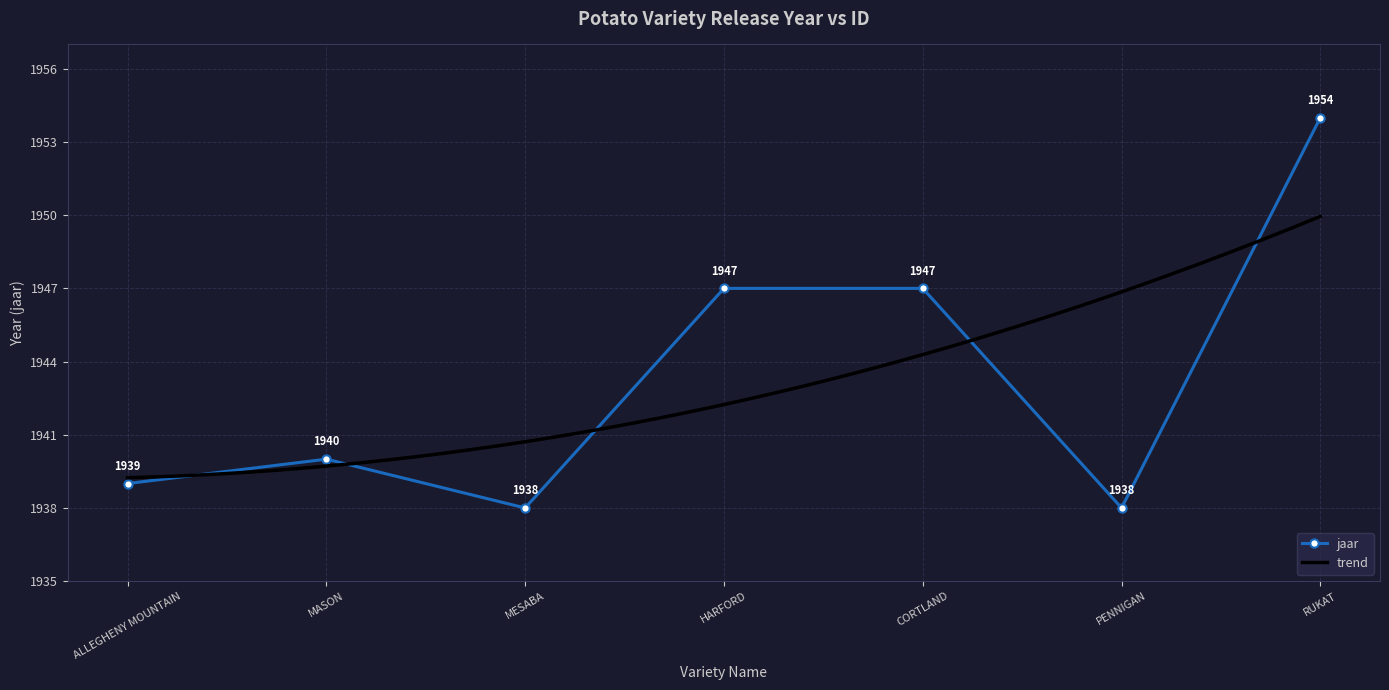

What is the label of the 7th point from the right?

ALLEGHENY MOUNTAIN